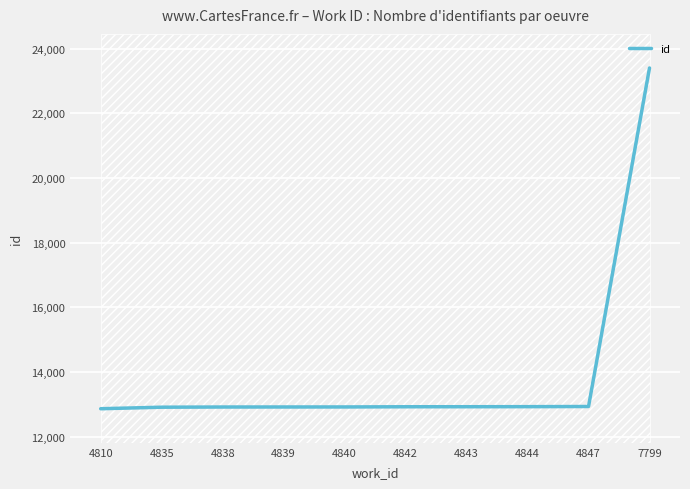

The chart shows a value of 23404 at 7799. True or false?

True